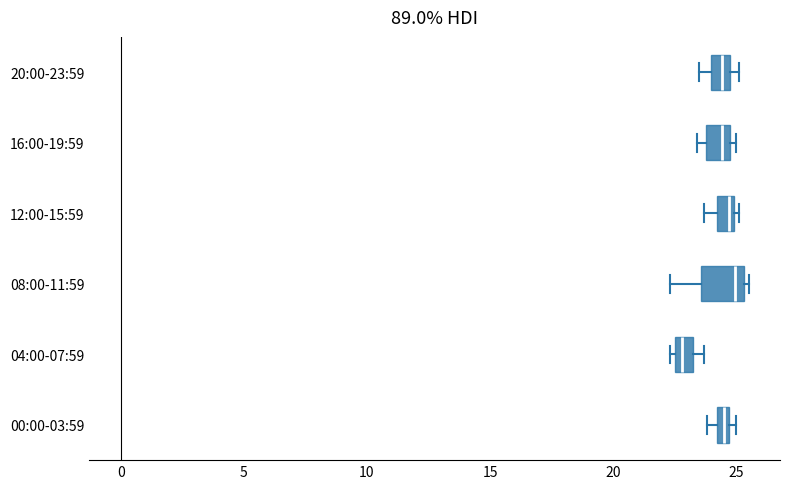

Where is the left edge of the box for 04:00-07:59 on the x-axis? The values are not printed on the chart, so give them approximately, as read against the axis.

22.5